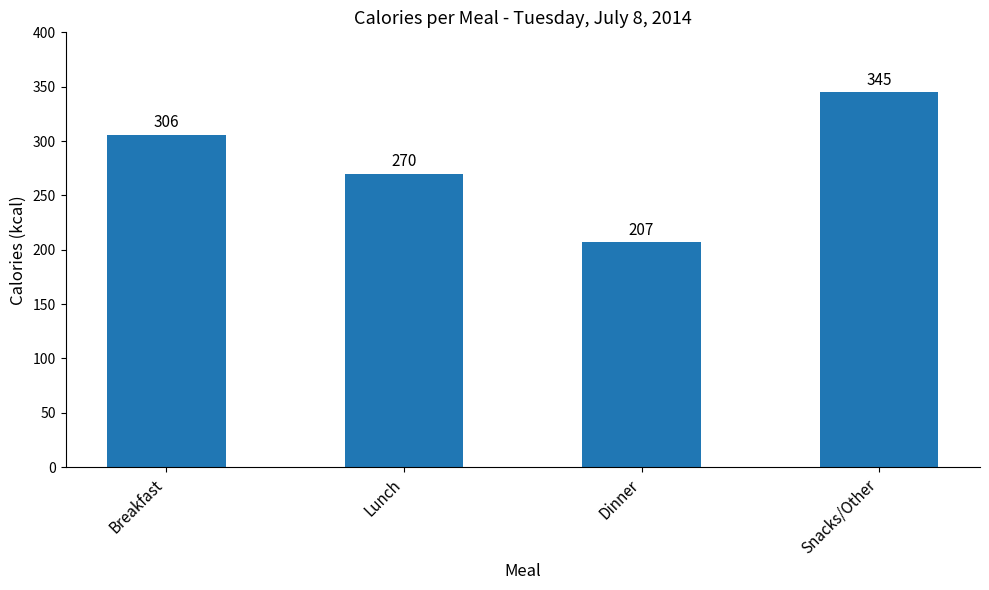

At which category does the chart reach its minimum across all series?

Dinner